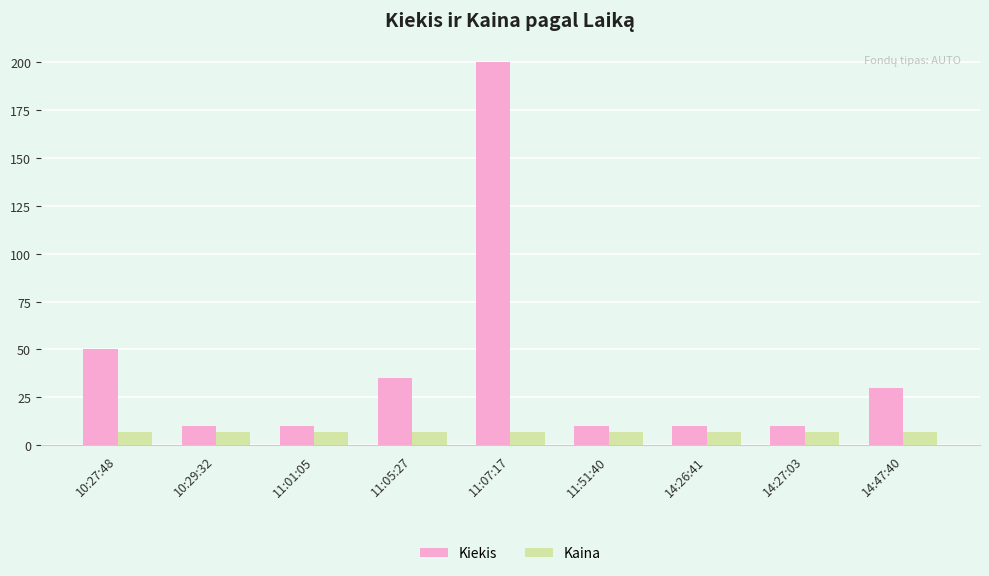

What is the smallest value displayed?

7.2